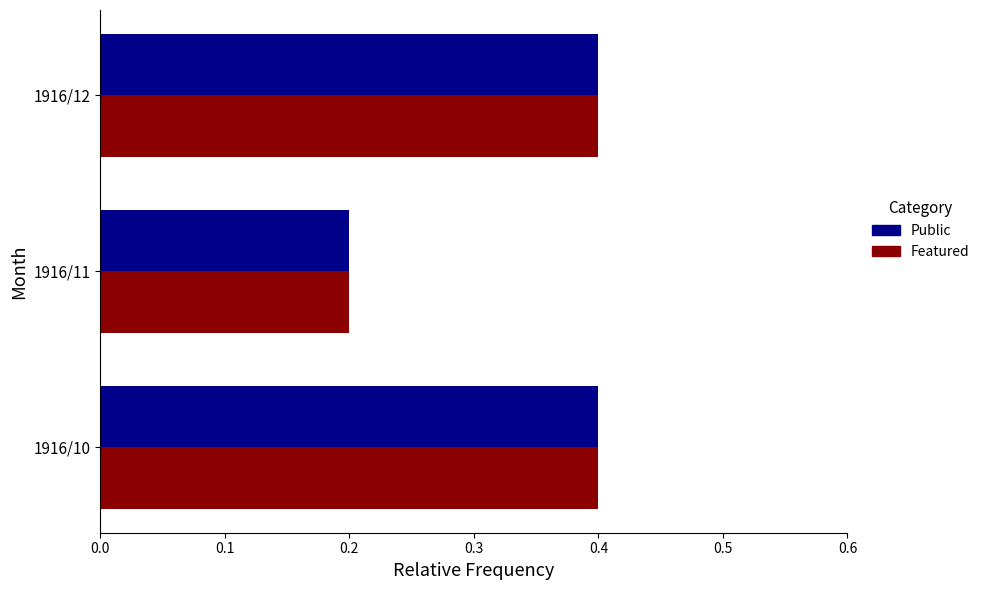

How many data points does each series have?

3